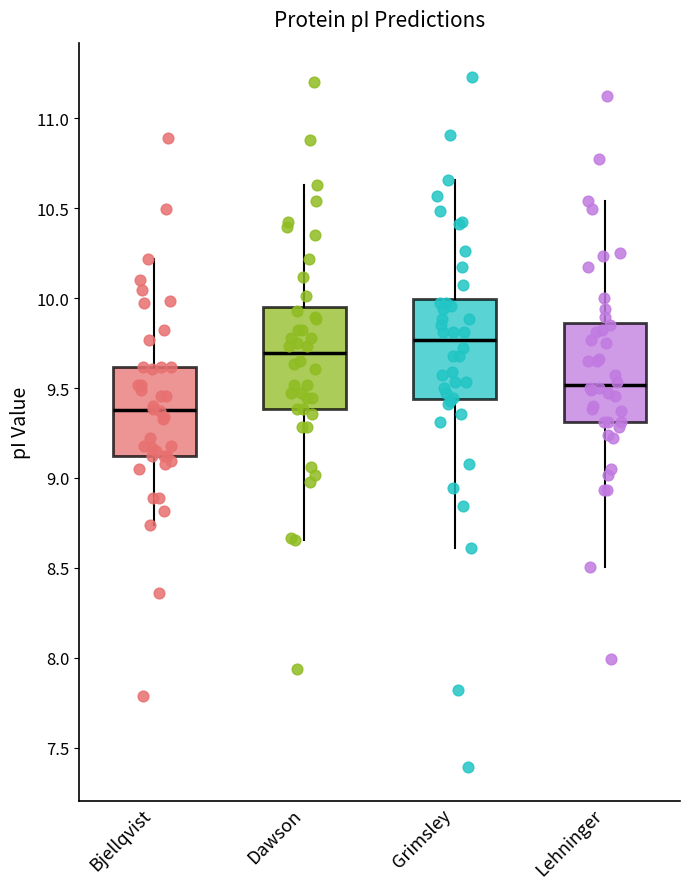

Reading left to right, transcribe this box plot: for each box, give where its median line is, the range the box spans, and where its two whiskers end, as read against the y-axis. The values are not printed on the chart, so give them approximately, as read against the axis.

Bjellqvist: median 9.40, box 9.10 to 9.60, whiskers 8.75 to 10.20
Dawson: median 9.70, box 9.40 to 9.95, whiskers 8.65 to 10.65
Grimsley: median 9.75, box 9.45 to 10.00, whiskers 8.60 to 10.65
Lehninger: median 9.50, box 9.30 to 9.85, whiskers 8.50 to 10.55